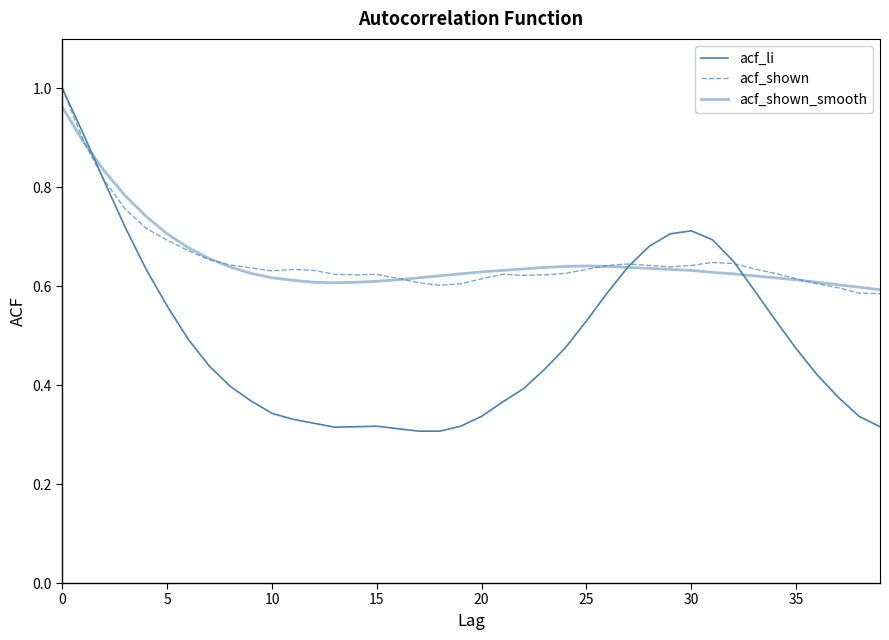

What is the label of the 32nd point from the left?

31